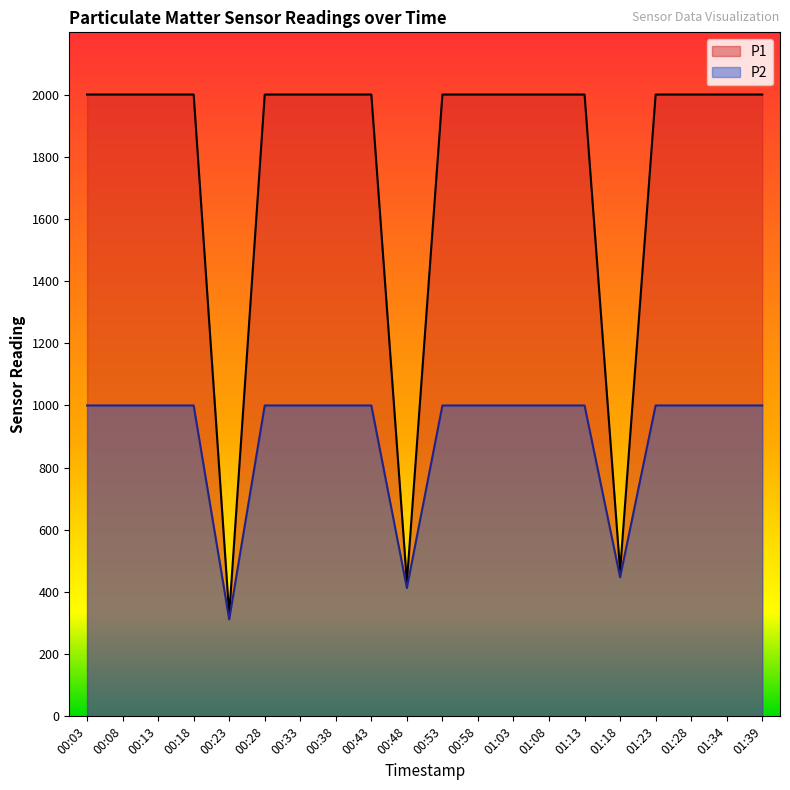

Reading left to right, transcribe all the data shown in this chart.

P1: 00:03=1999.9	00:08=1999.9	00:13=1999.9	00:18=1999.9	00:23=327.1	00:28=1999.9	00:33=1999.9	00:38=1999.9	00:43=1999.9	00:48=432.1	00:53=1999.9	00:58=1999.9	01:03=1999.9	01:08=1999.9	01:13=1999.9	01:18=467.7	01:23=1999.9	01:28=1999.9	01:34=1999.9	01:39=1999.9
P2: 00:03=999.9	00:08=999.9	00:13=999.9	00:18=999.9	00:23=312.1	00:28=999.9	00:33=999.9	00:38=999.9	00:43=999.9	00:48=412.8	00:53=999.9	00:58=999.9	01:03=999.9	01:08=999.9	01:13=999.9	01:18=447.4	01:23=999.9	01:28=999.9	01:34=999.9	01:39=999.9